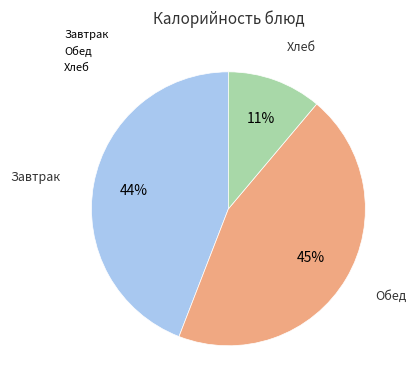

How many segments does this pie chart have?

3